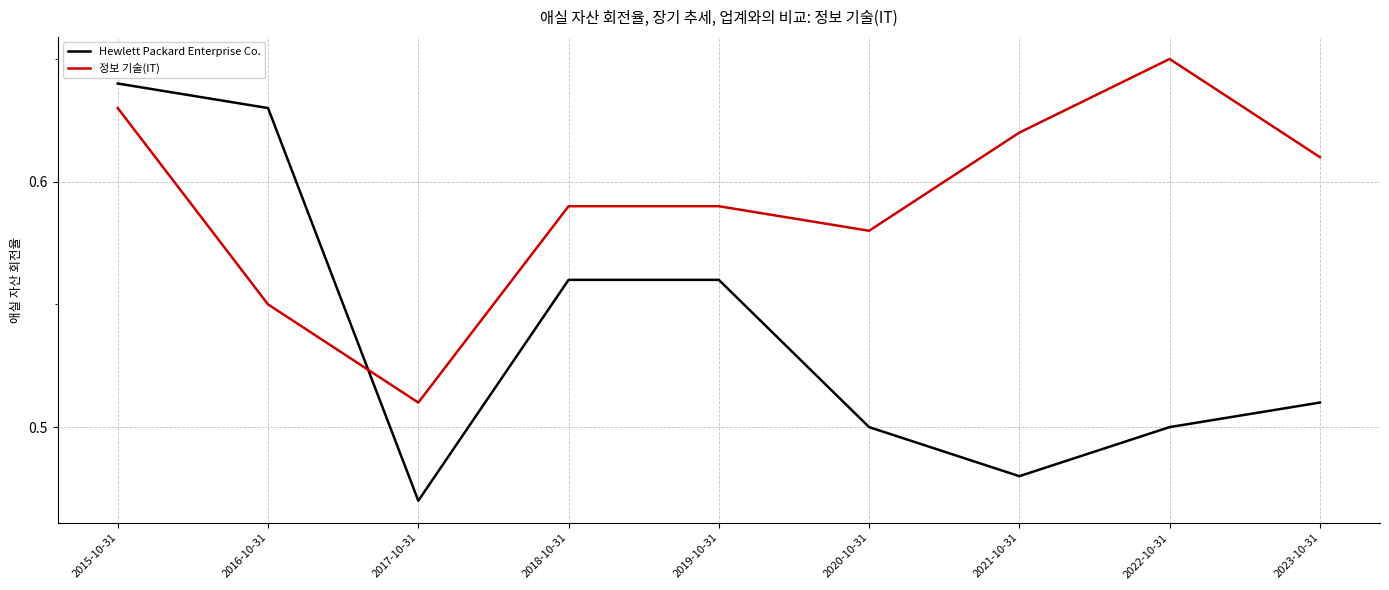

Which series has the widest spread of values?

Hewlett Packard Enterprise Co.